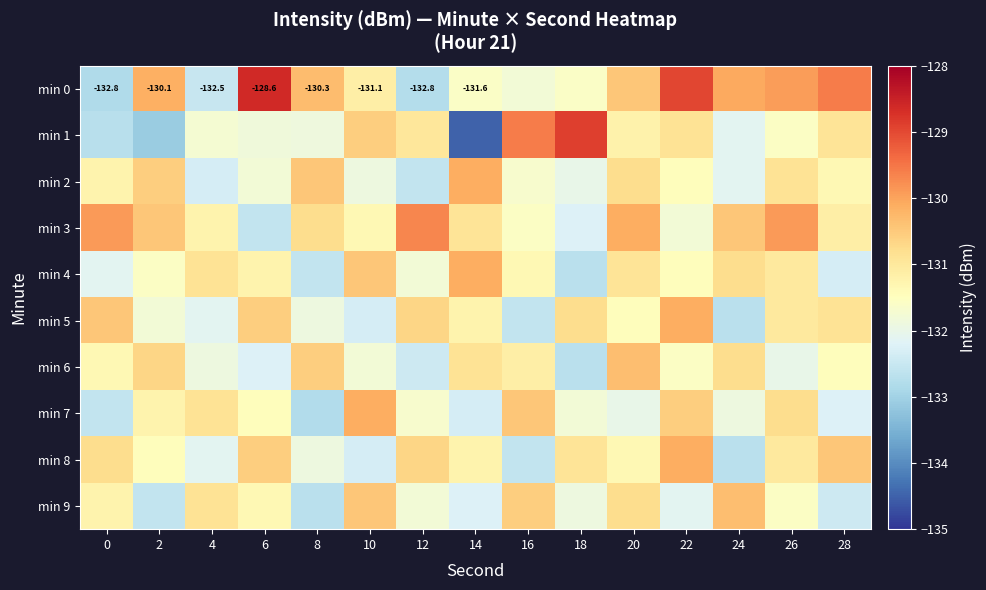

Between 14 and 20, which series saw the biggest shift?

min 1